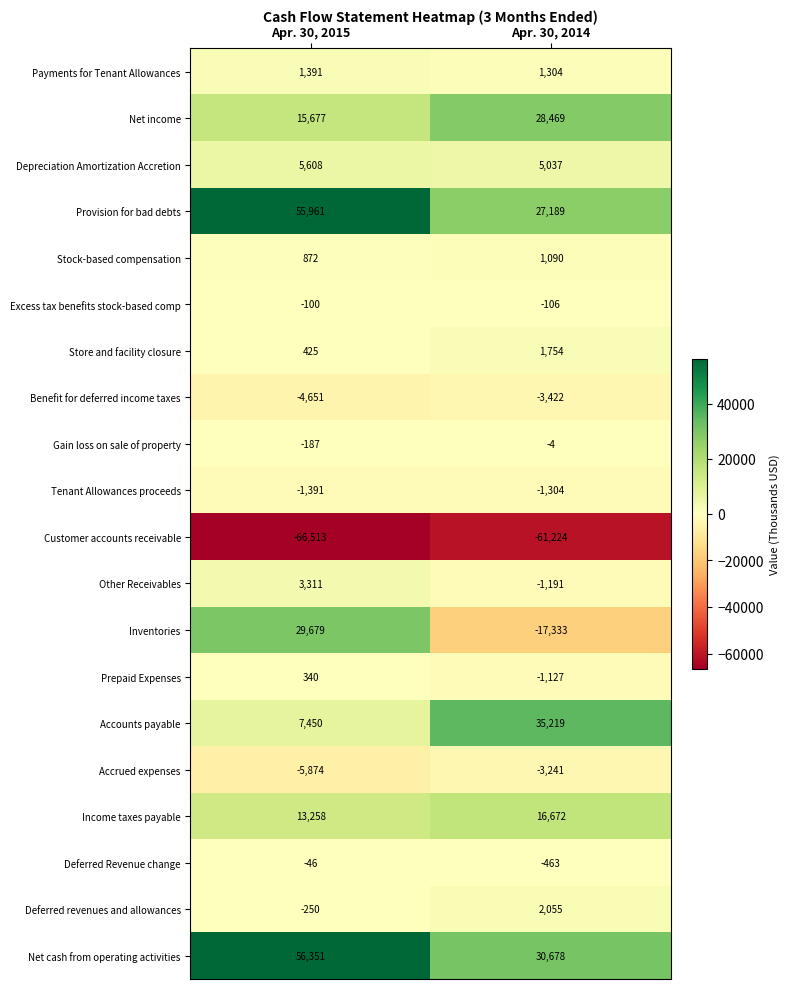

At which label is Excess tax benefits stock-based comp closest to -103?

Apr. 30, 2015